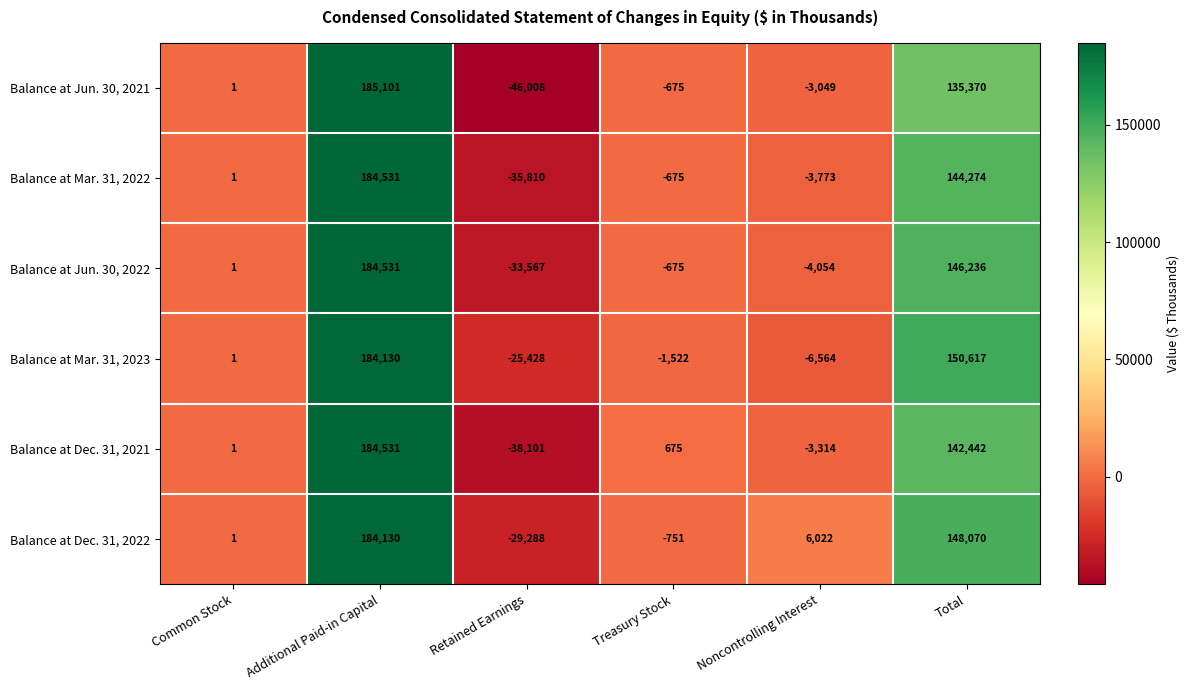

At which label is Balance at Jun. 30, 2022 closest to 75482?

Total